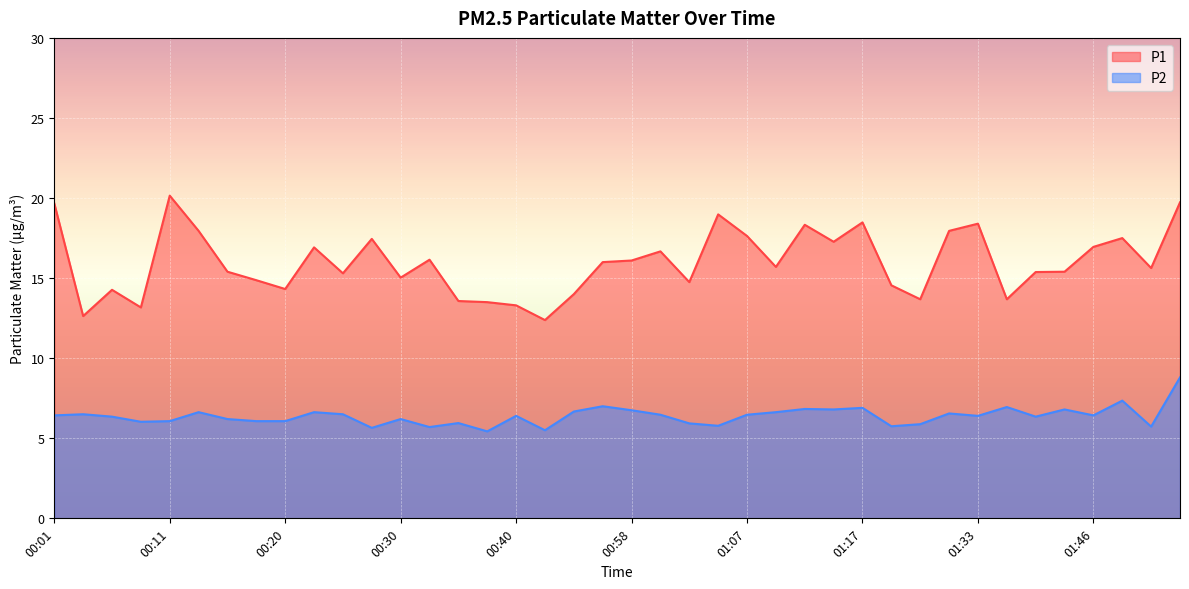

The value of P1 at 00:23 is 16.9. True or false?

True